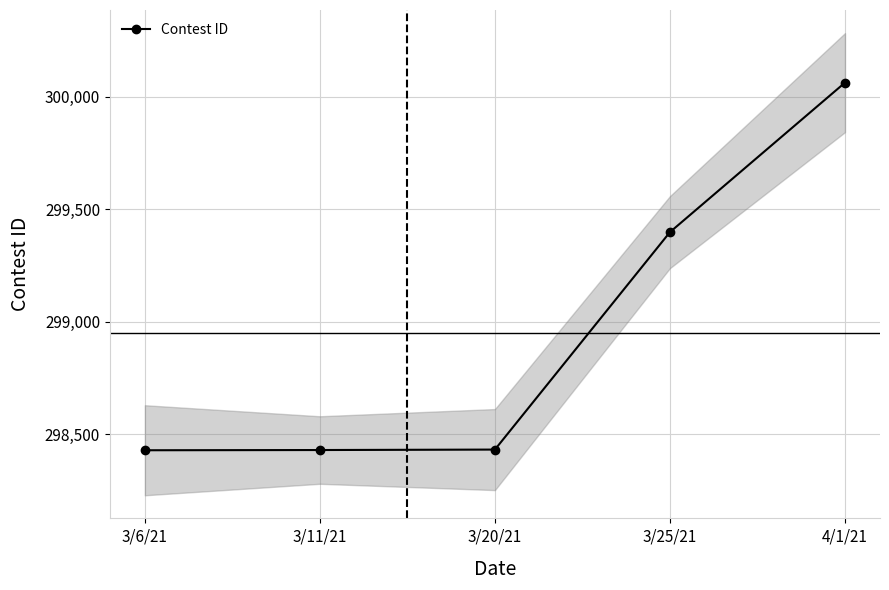

Which label corresponds to the largest value in the chart?

4/1/21